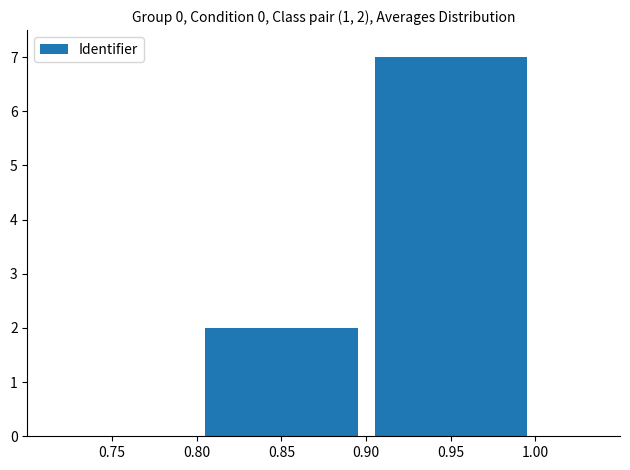

What is the change in value from 0.85 to 0.95?

+5